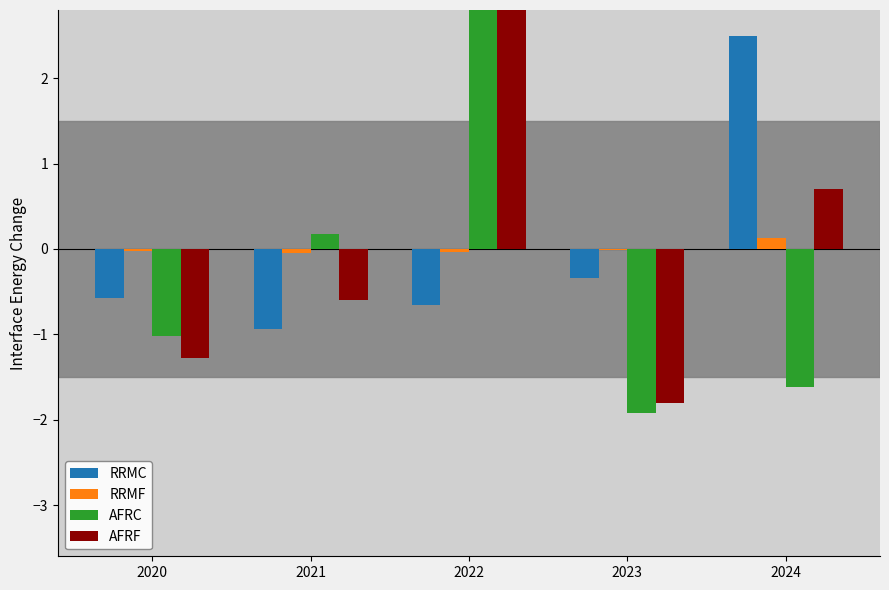

What is the difference between the RRMF values at 2023 and 2024?

0.1